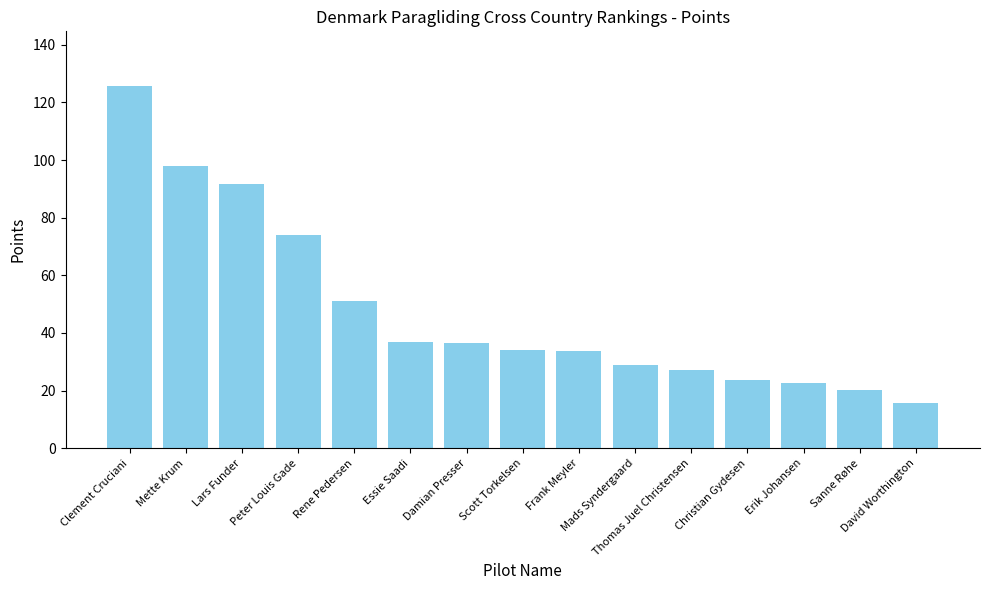

What is the difference between the values at Thomas Juel Christensen and Erik Johansen?

4.6